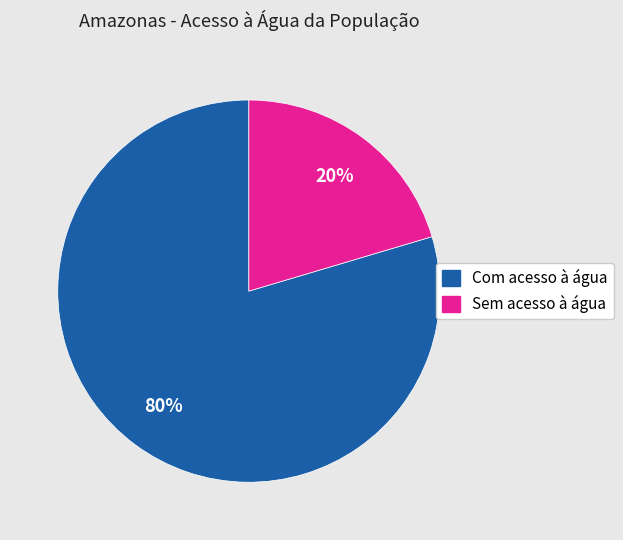

To the nearest percent, what is the average slice percentage?

50%